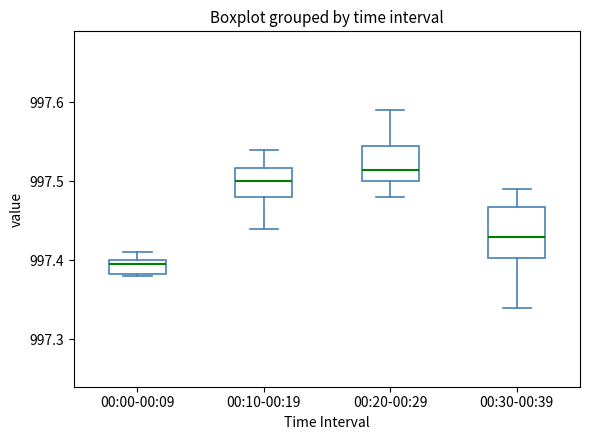

Reading left to right, read every box against the y-axis: the position of its median line, the range the box covers, and the ends of its whiskers. The values are not printed on the chart, so give them approximately, as read against the axis.

00:00-00:09: median 997.40 (just below the box's upper edge), box 997.38 to 997.40, whiskers 997.38 to 997.41
00:10-00:19: median 997.50, box 997.48 to 997.52, whiskers 997.44 to 997.54
00:20-00:29: median 997.52, box 997.50 to 997.55, whiskers 997.48 to 997.59
00:30-00:39: median 997.43, box 997.40 to 997.47, whiskers 997.34 to 997.49